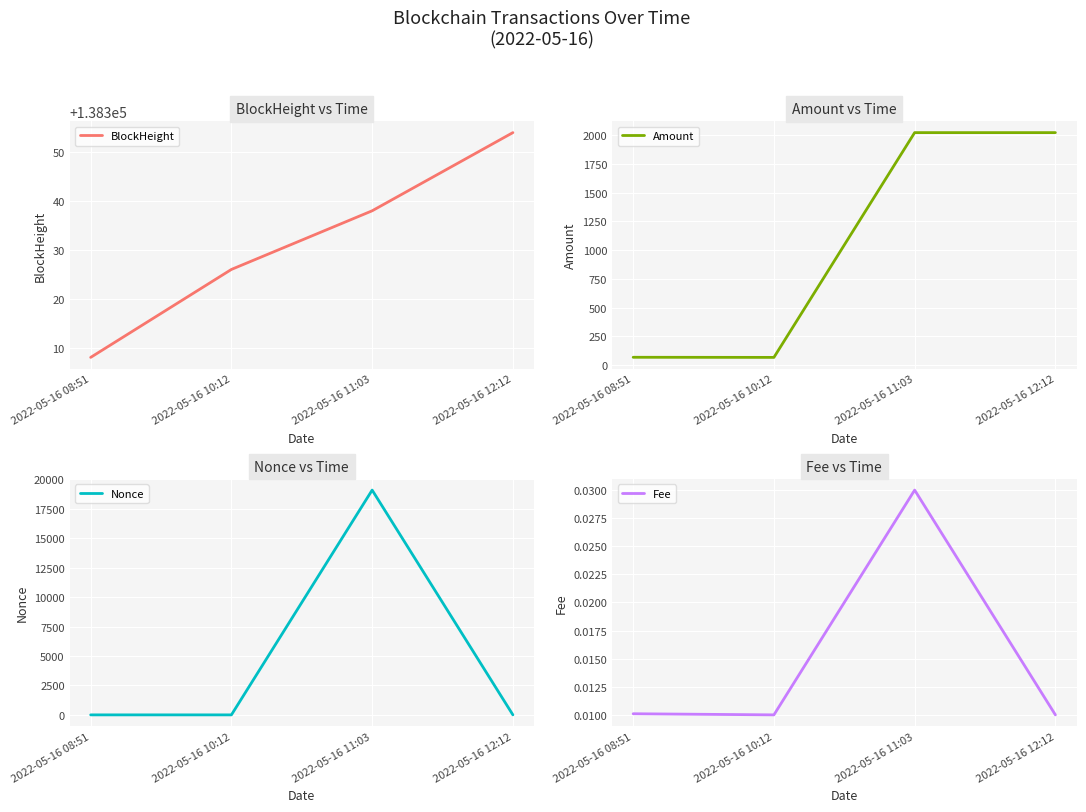

What is the label of the 4th point from the right?

2022-05-16 08:51